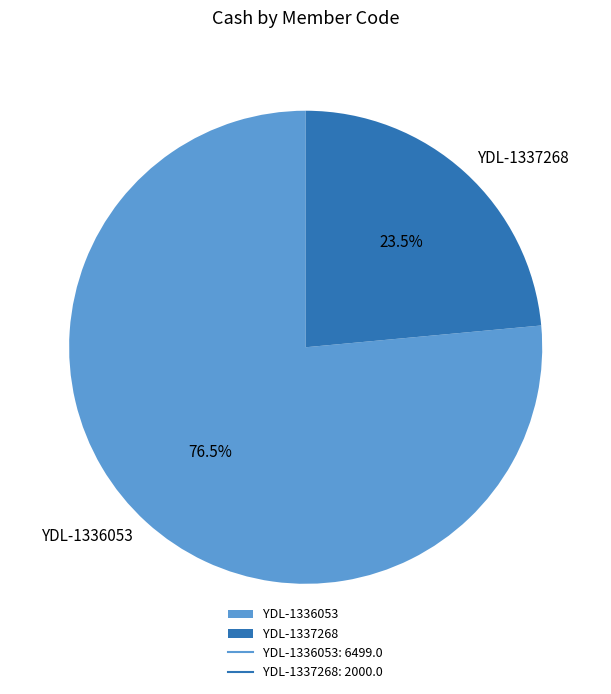

To the nearest percent, what is the combined percentage of YDL-1336053 and YDL-1337268?

100%